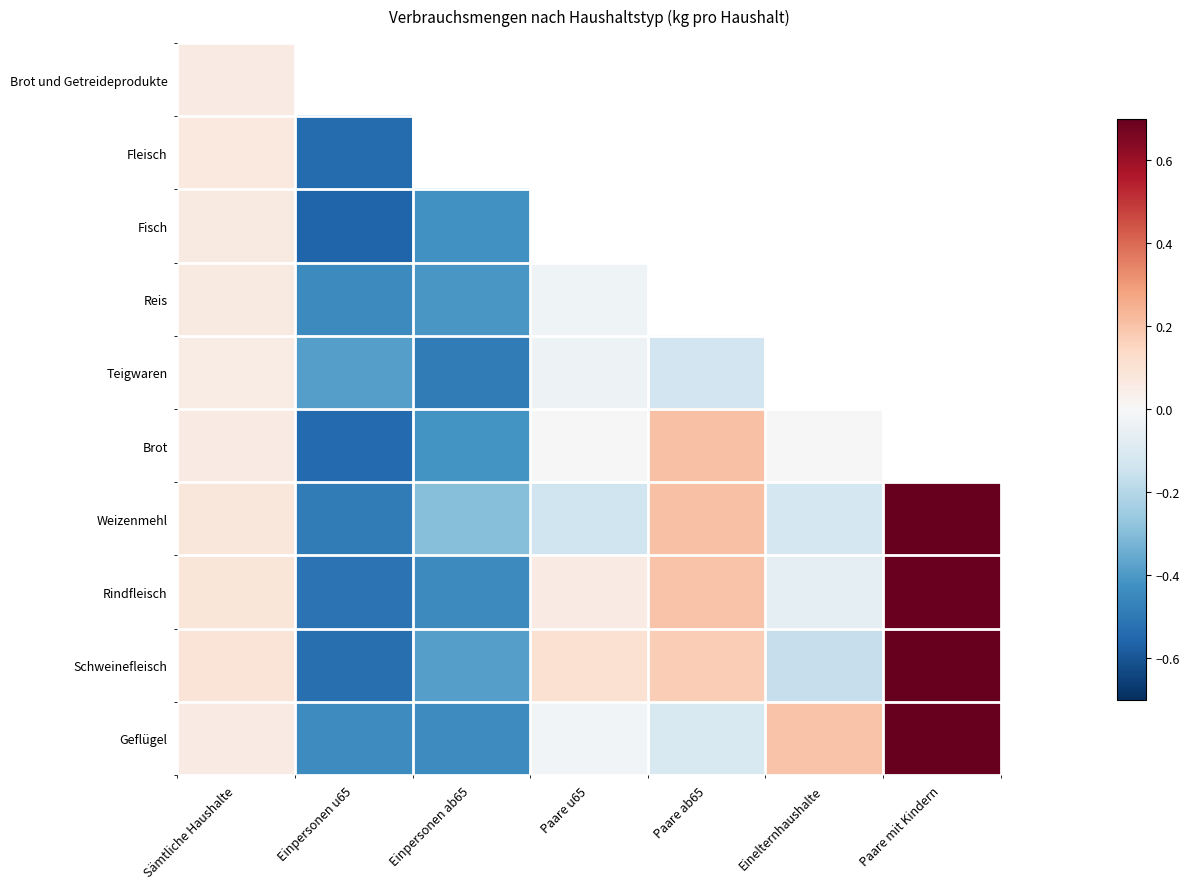

At how many categories does at least one series exceed 0?

5